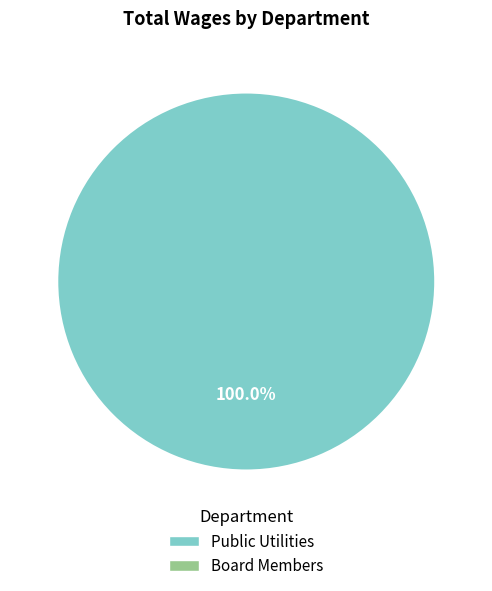

Is there a majority slice in this chart?

Yes